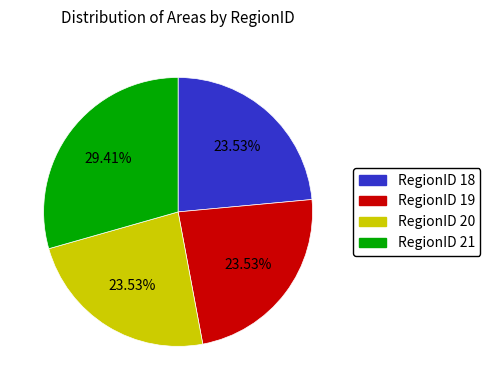

Which has a higher value, RegionID 18 or RegionID 21?

RegionID 21